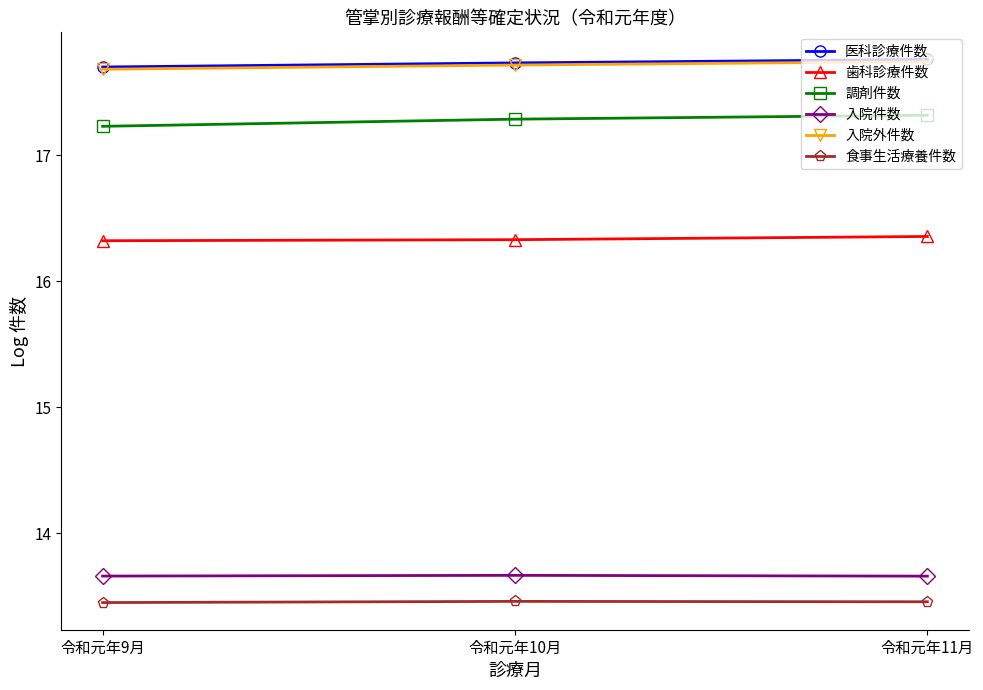

What is the value of the 調剤件数 point at the 1st from the left?

17.2